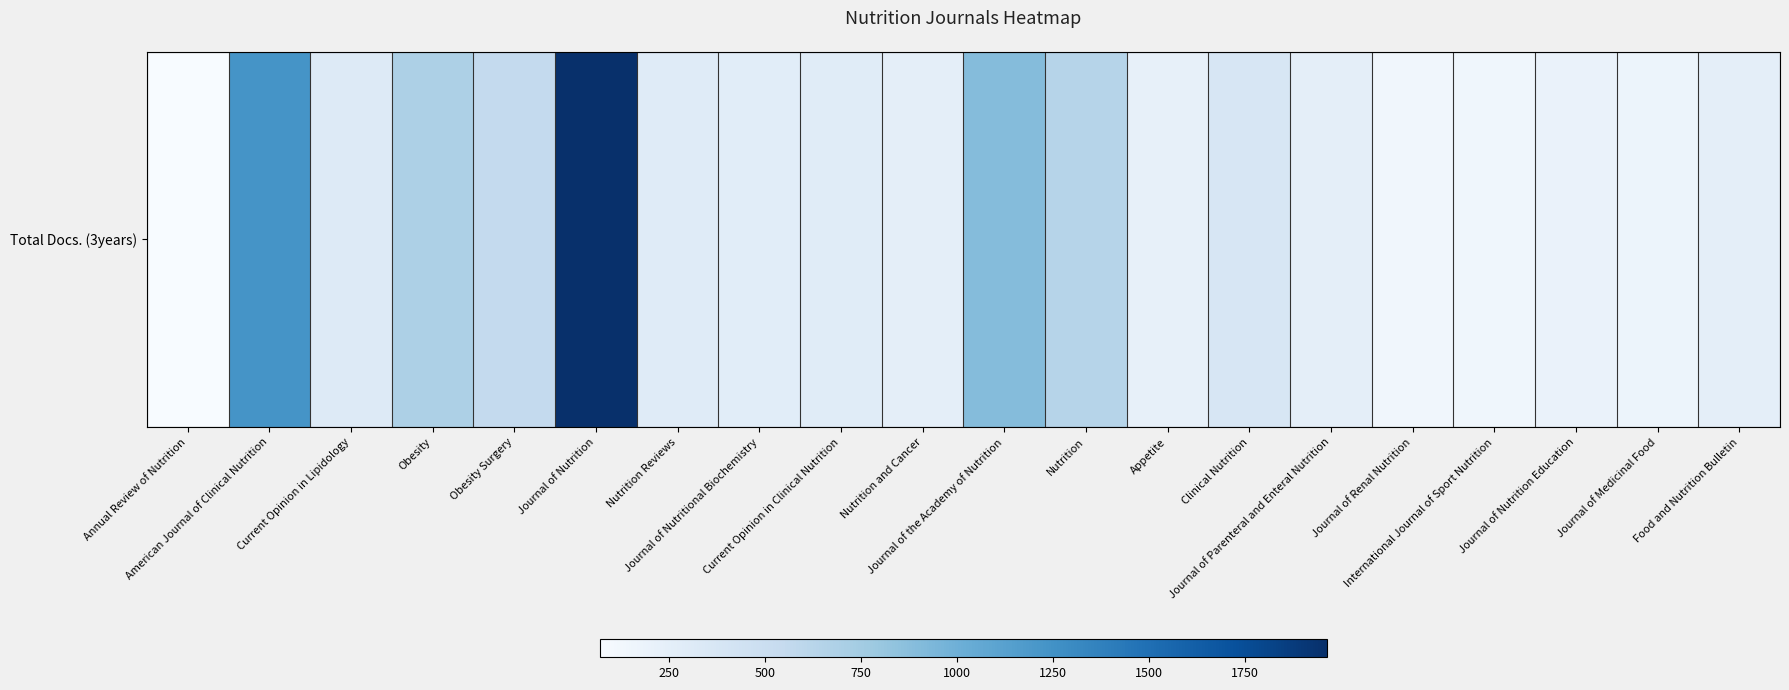

What is the sum of the values at Clinical Nutrition and Journal of the Academy of Nutrition?

1267